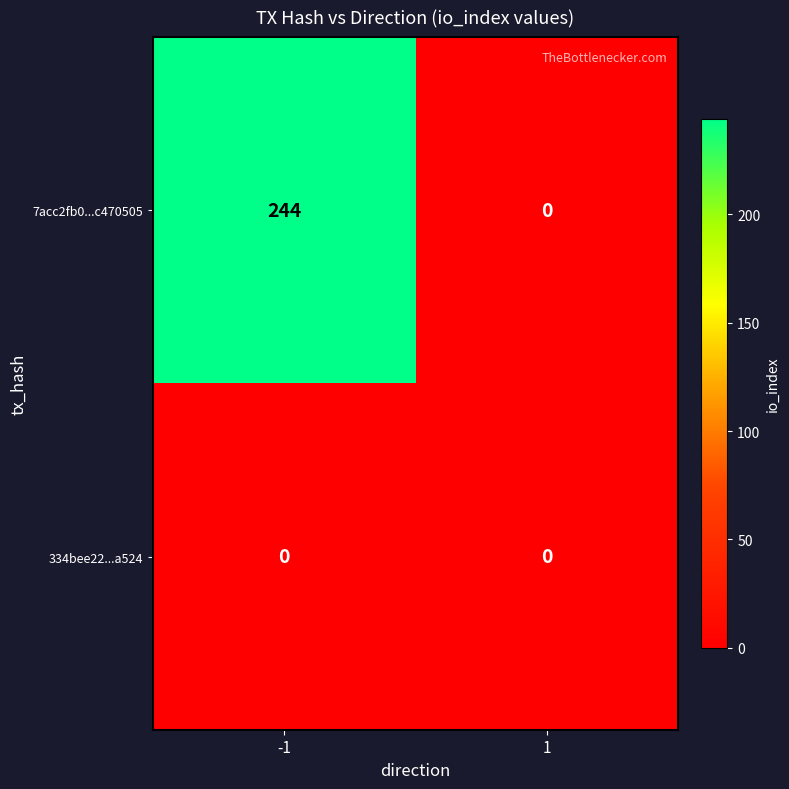

What is the maximum value shown in the chart?

244